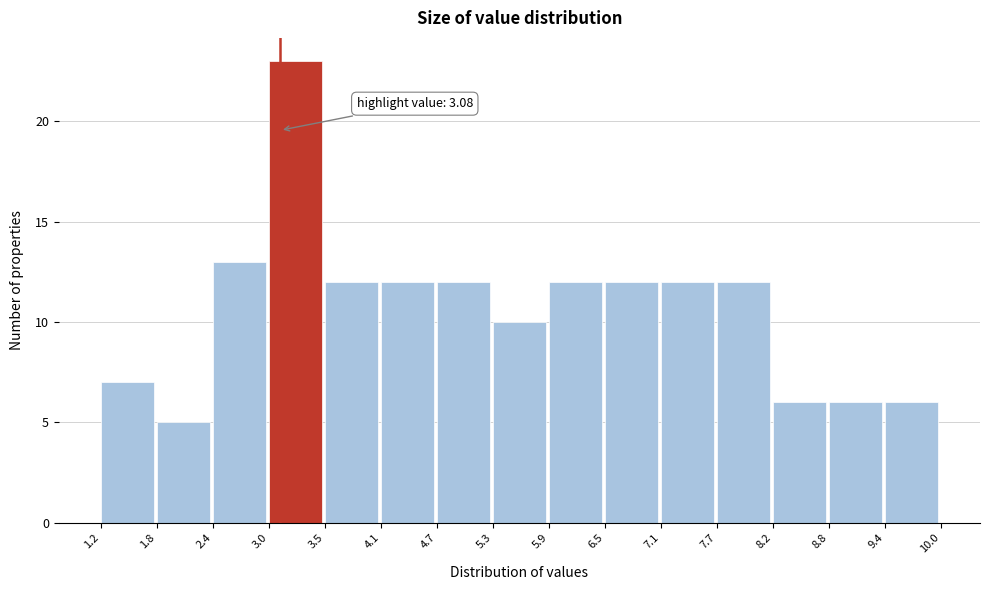

Which range on the x-axis has the tallest bar?

3.0 to 3.5